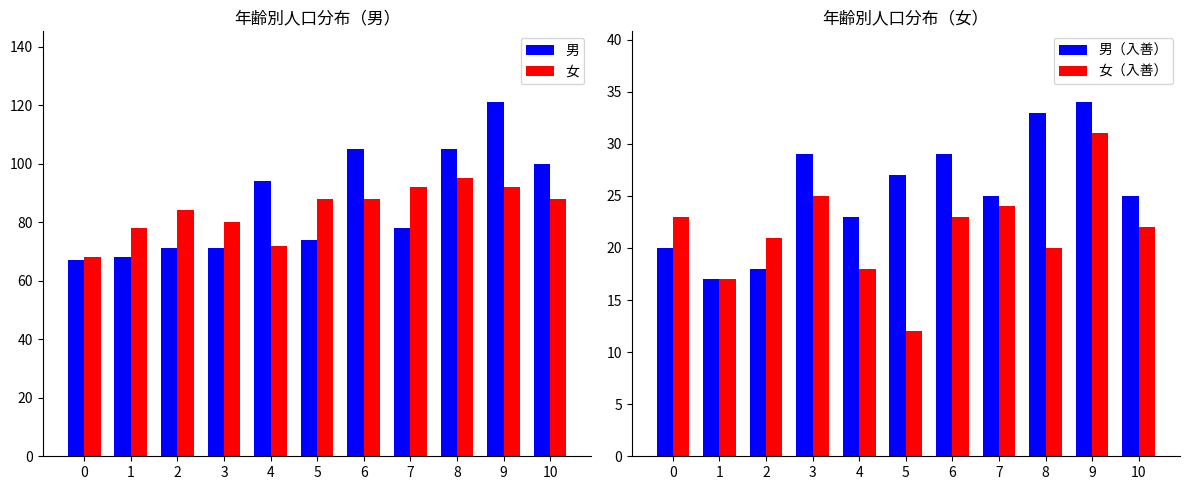

At 4, list the series in order from smallest to largest.

女（入善）, 男（入善）, 女, 男